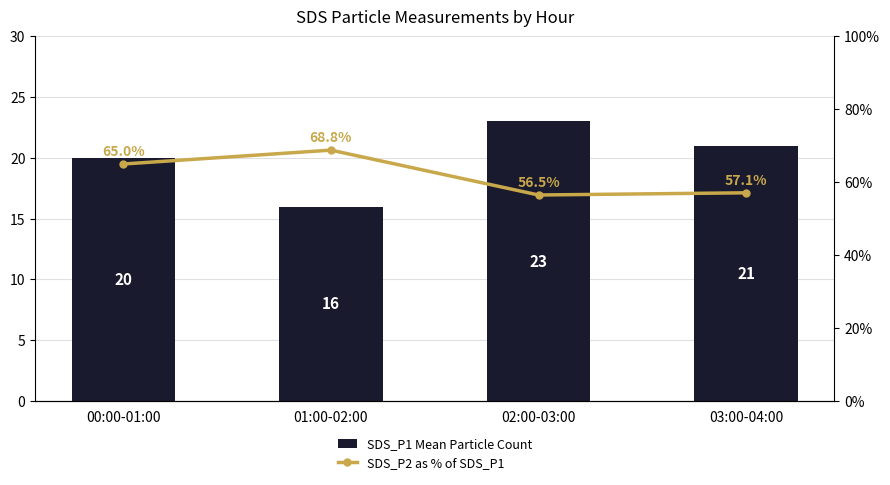

What is the total value across all series at 02:00-03:00?

79.5